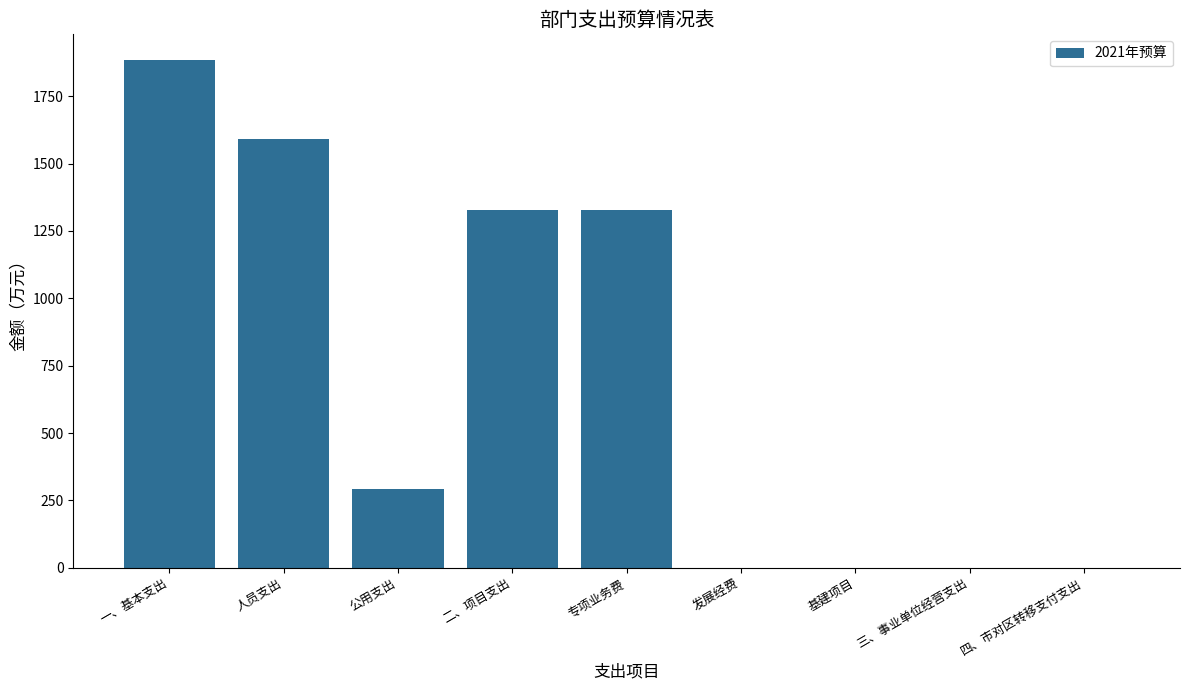

Reading right to left, extract all data points from this chart.

0.0	0.0	0.0	0.0	1329.5	1329.5	293.0	1592.5	1885.6